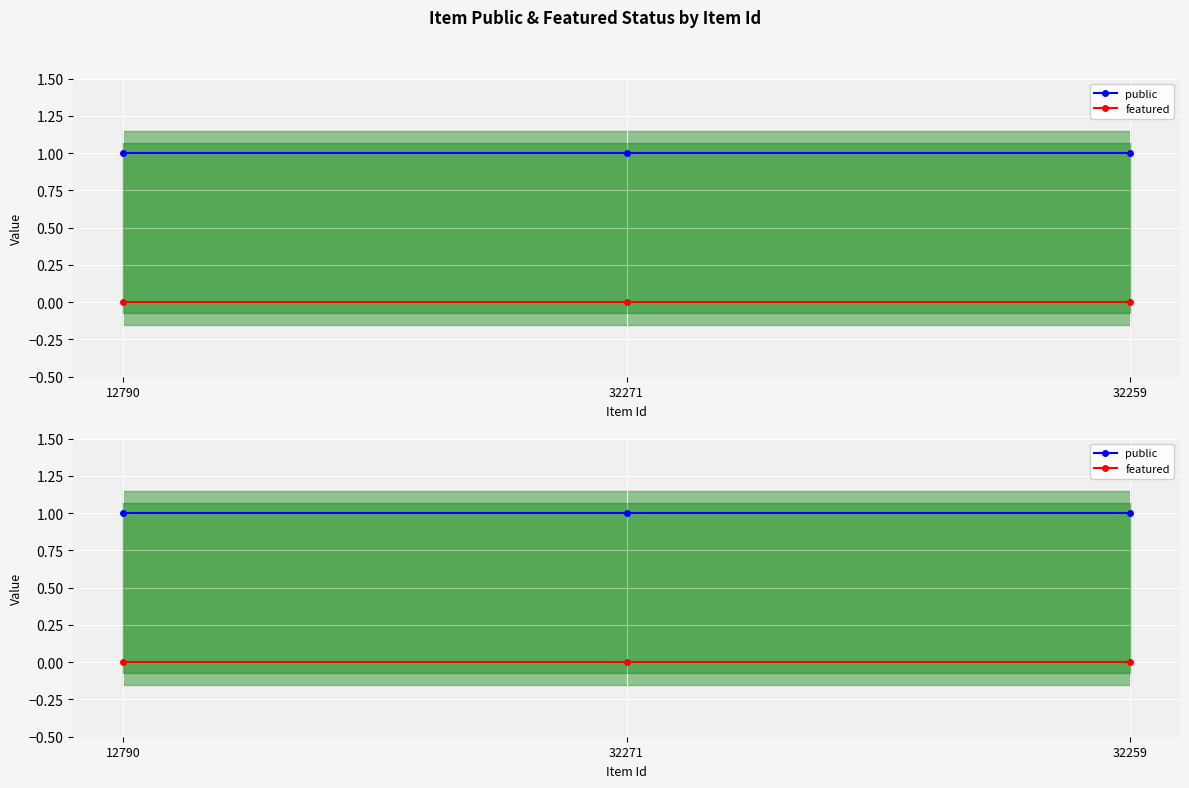

At how many categories does at least one series exceed 0?

3